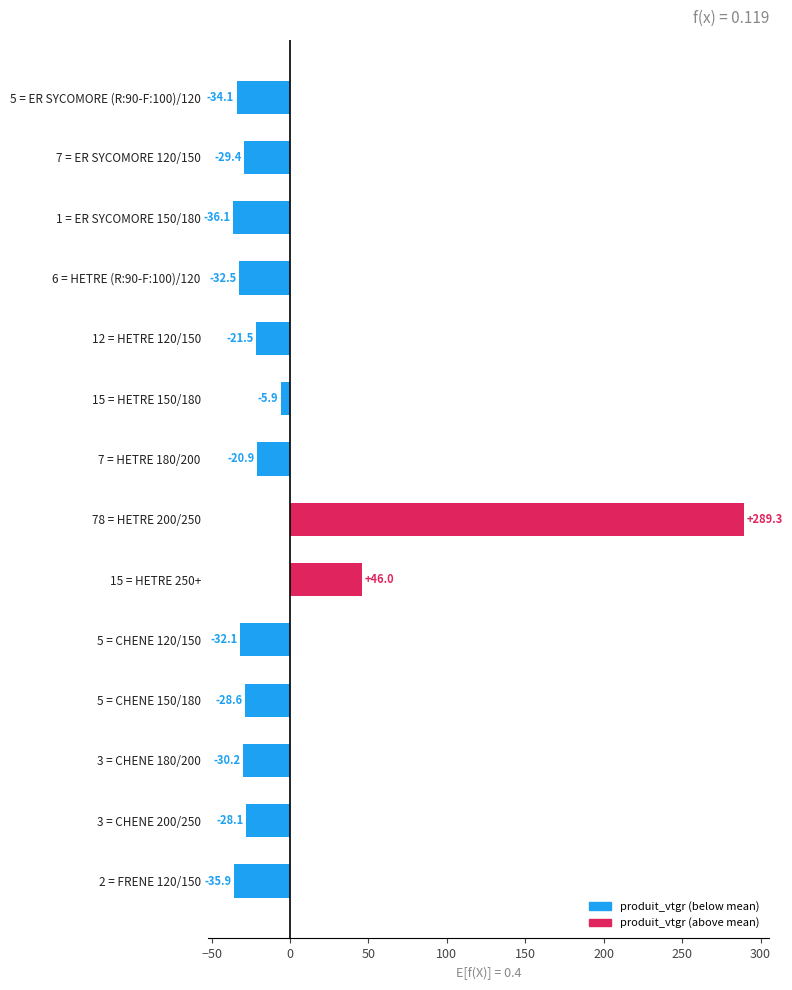

Count the number of categories in the chart.

14